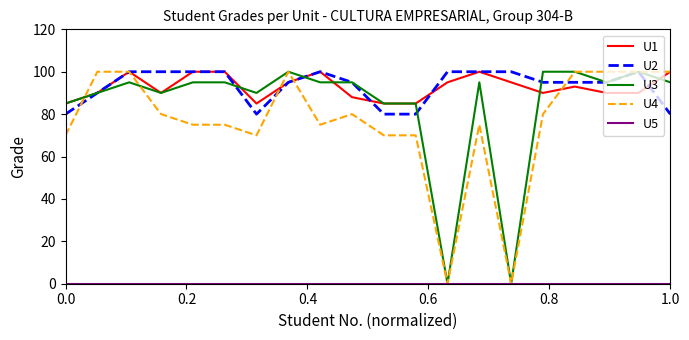

What is the highest value of the U2 series?

100